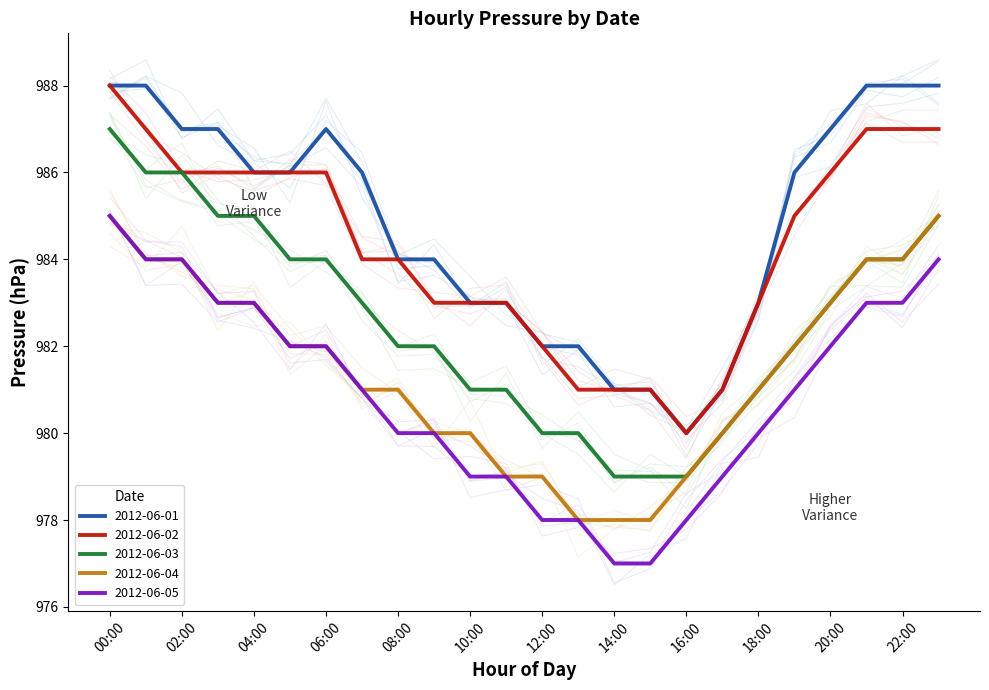

True or false: 2012-06-03 has more than 2 interior local peaks.

False